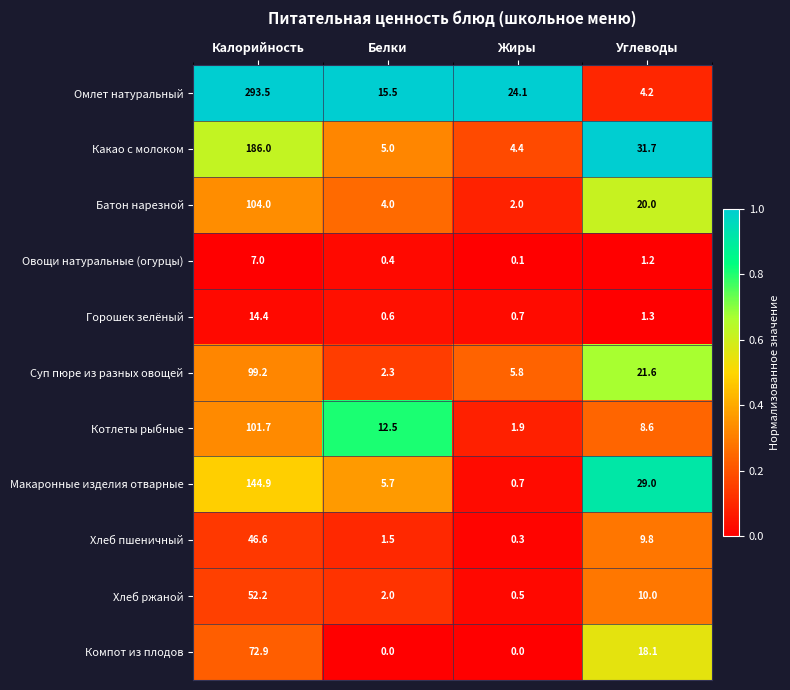

The value of Суп пюре из разных овощей at Калорийность is 99.2. True or false?

True